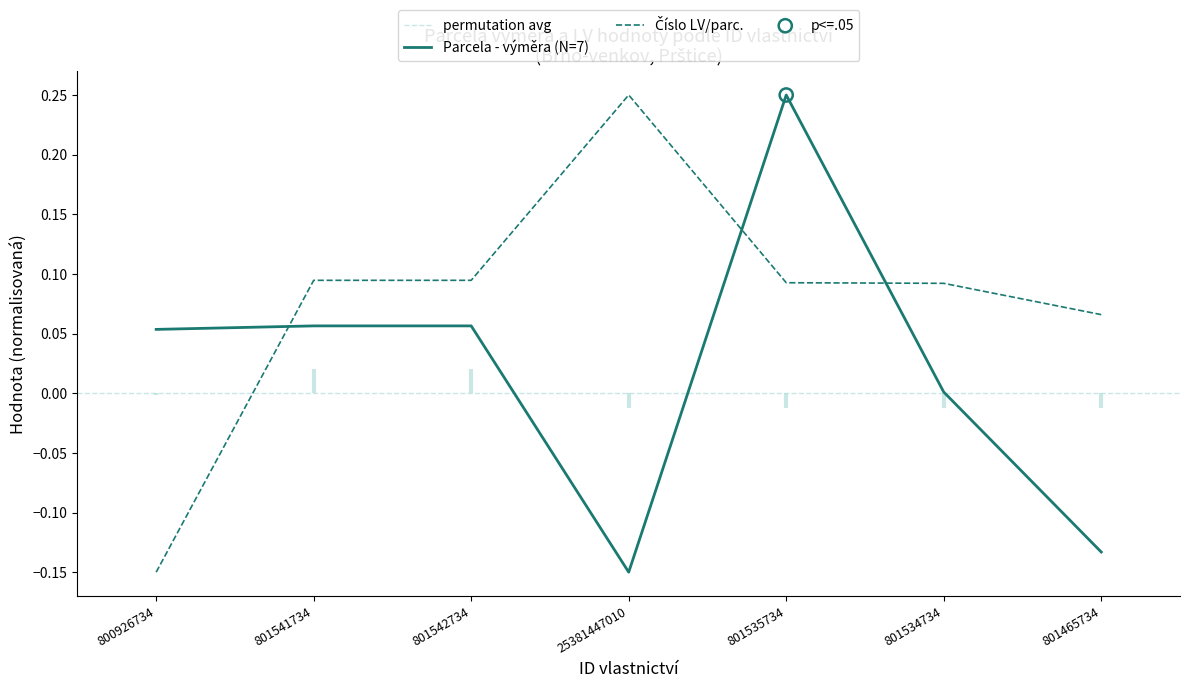

Which series has the widest spread of Y values?

Parcela - výměra